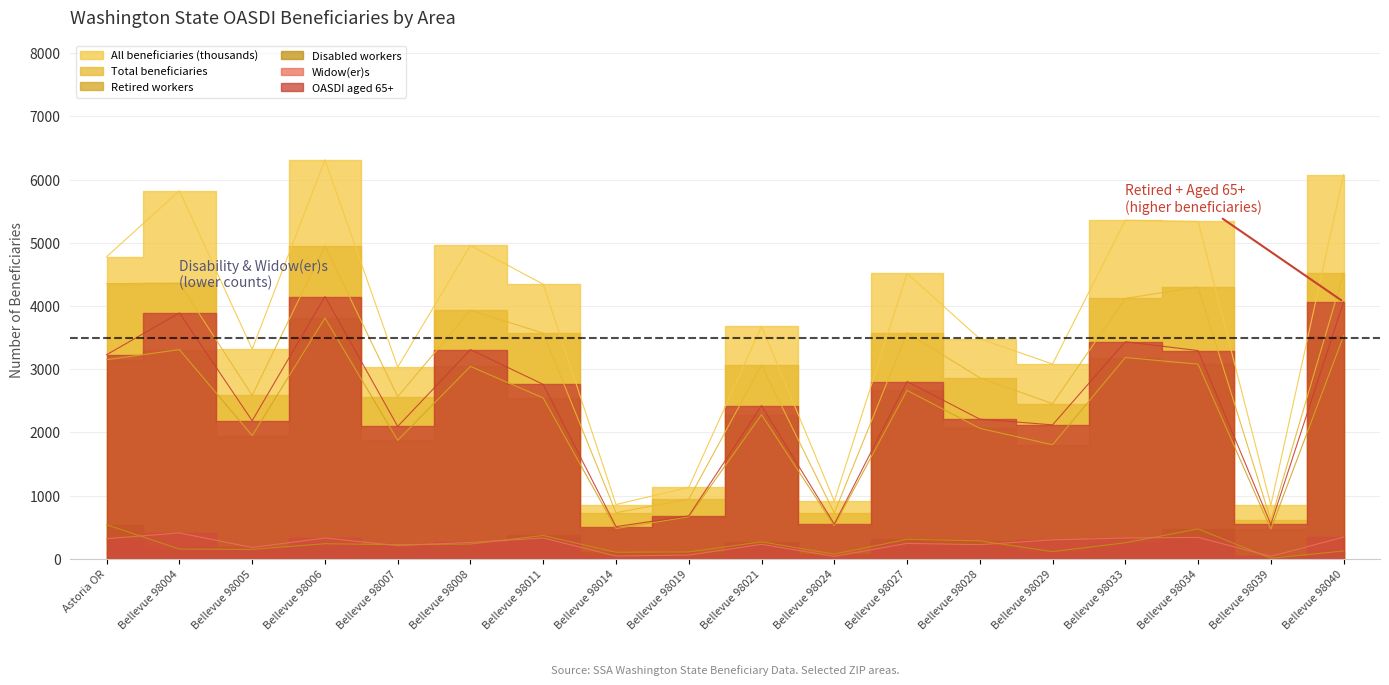

How many data points in Widow(er)s are less than 260?

9